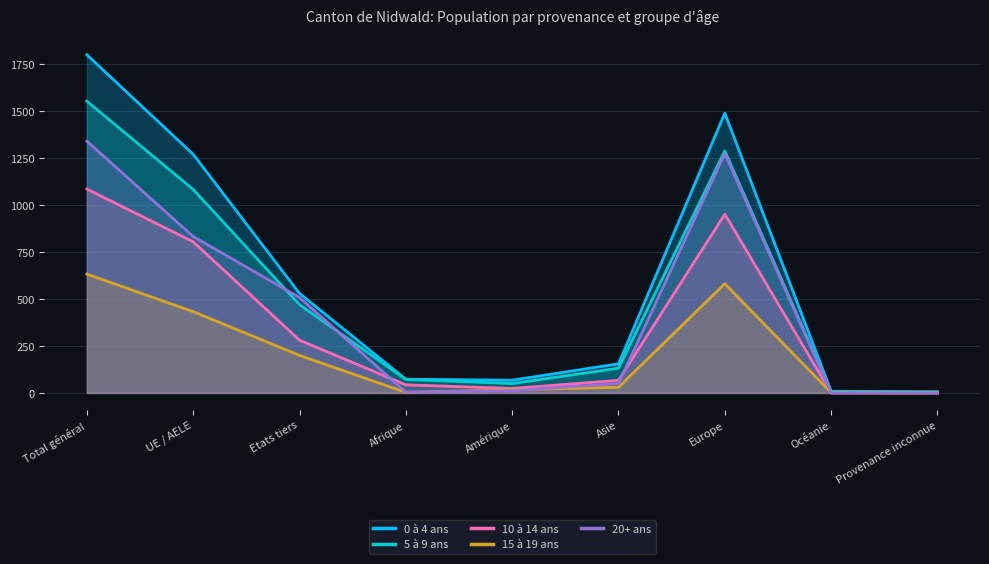

At which label is 10 à 14 ans closest to 543?

UE / AELE